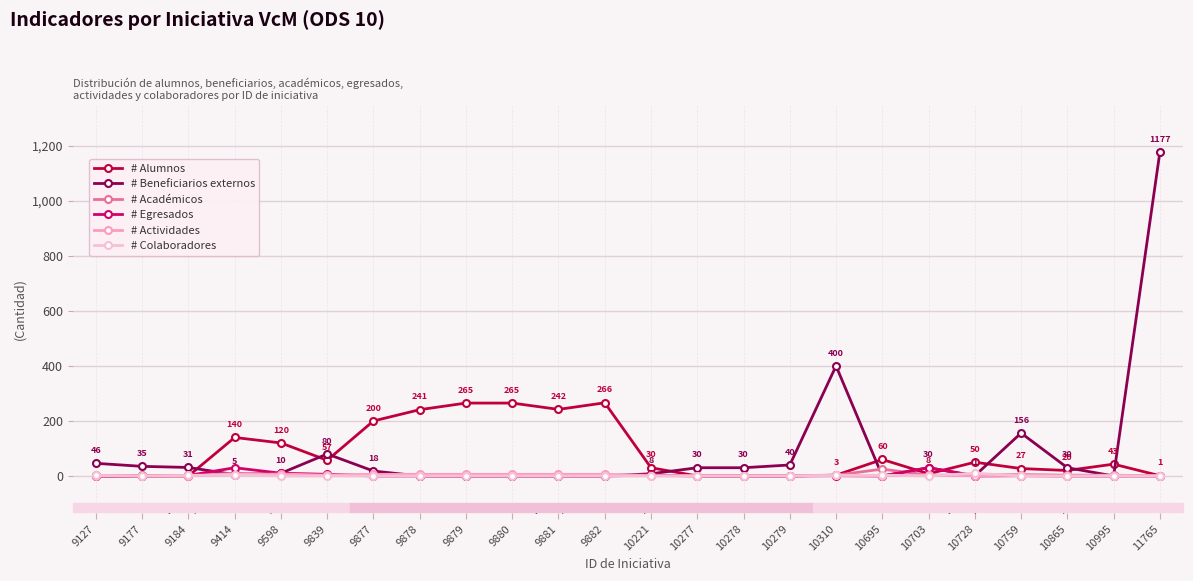

At which category is the sum across all series the highest?

11765